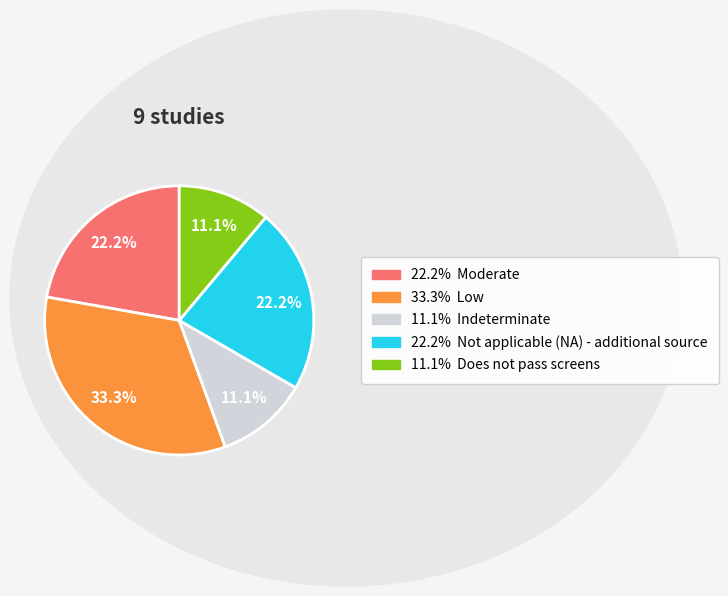

Is there a majority slice in this chart?

No